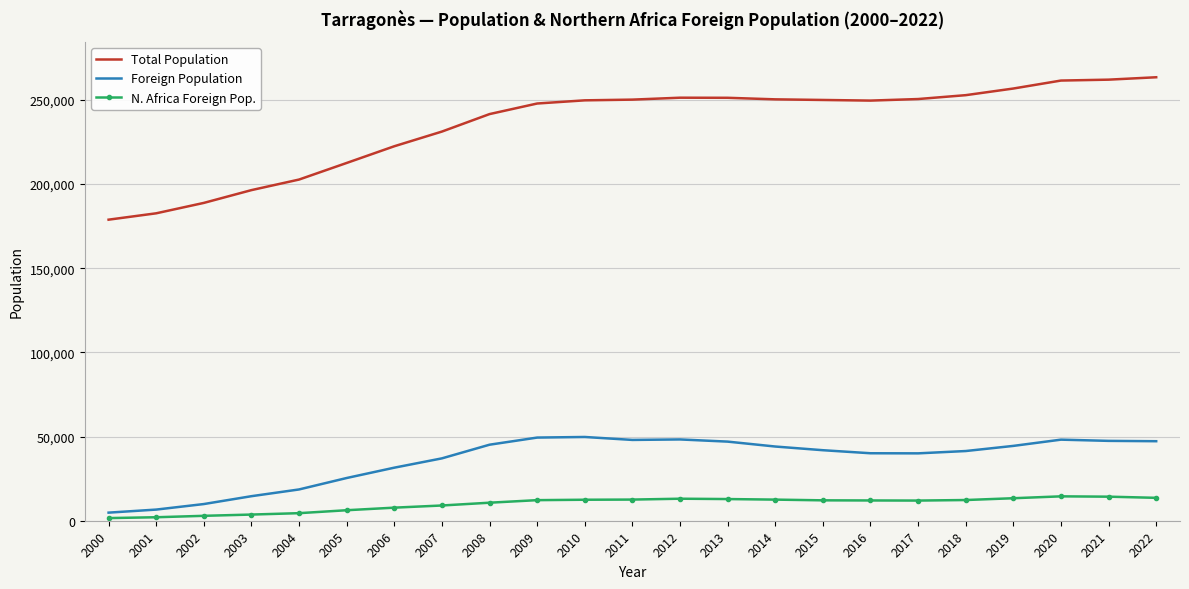

True or false: N. Africa Foreign Pop. and Total Population cross at least once.

False